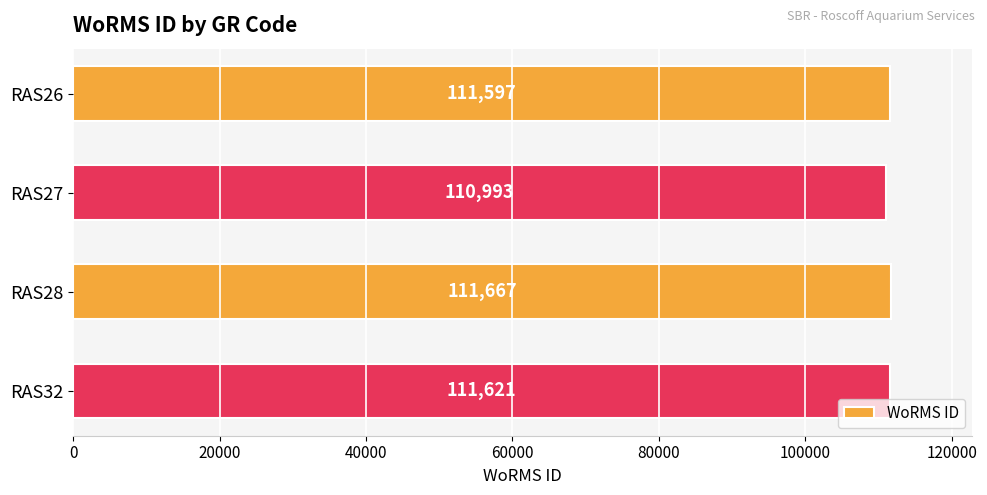

Rank the categories by value from highest to lowest.

RAS28, RAS32, RAS26, RAS27